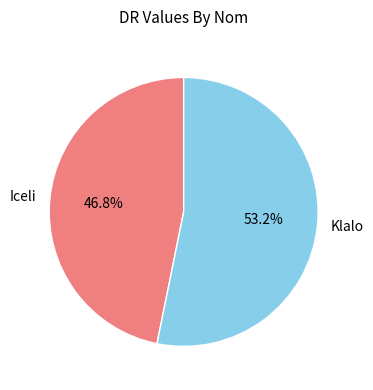

Which category accounts for the majority?

Klalo